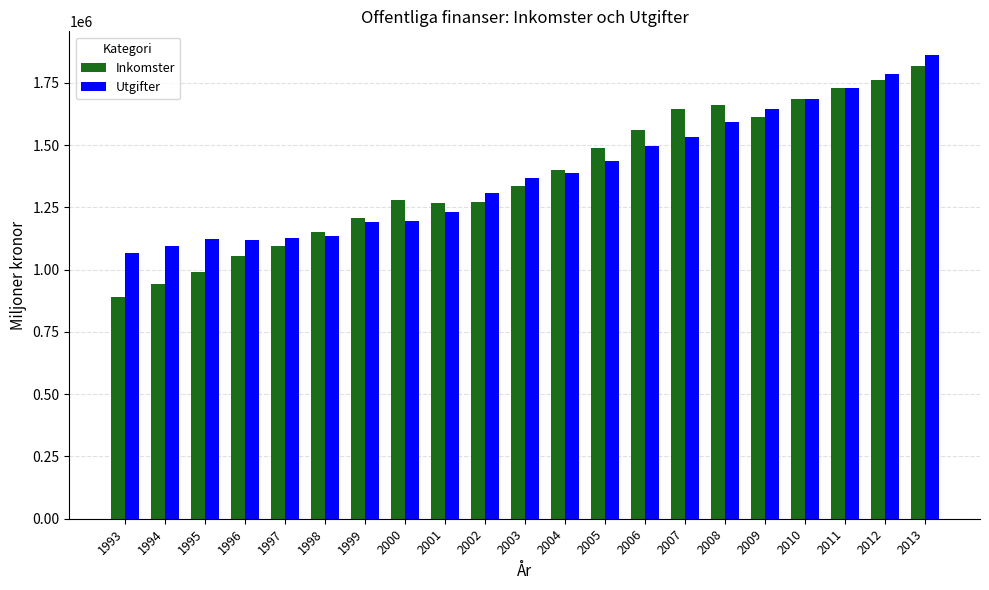

How many data points in Utgifter are less than 1366880?

10